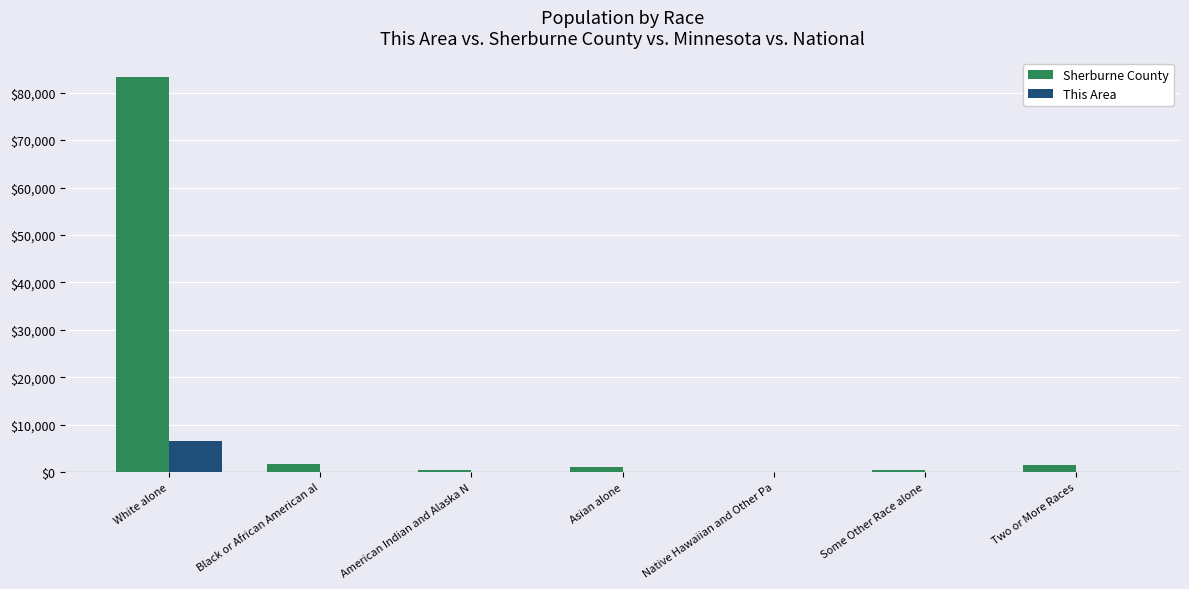

What is the difference between the Sherburne County values at Some Other Race alone and Native Hawaiian and Other Pa?

493